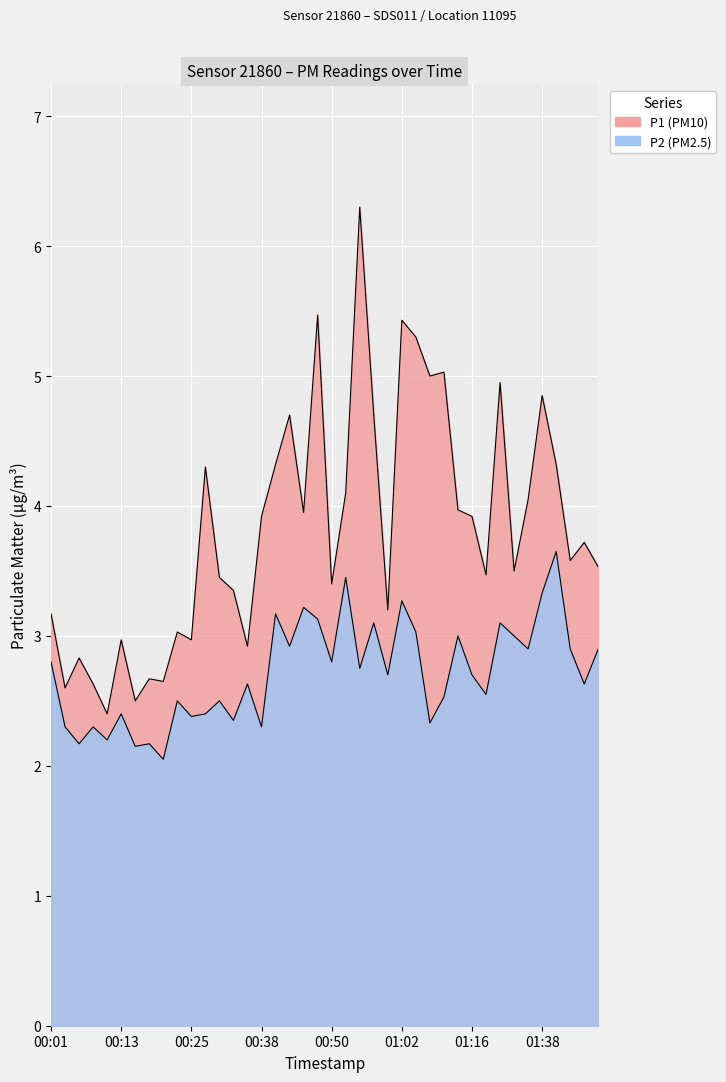

Reading left to right, list all the values displayed in this chart.

P1: 3.2	2.6	2.8	2.6	2.4	3.0	2.5	2.7	2.6	3.0	3.0	4.3	3.5	3.4	2.9	3.9	4.3	4.7	4.0	5.5	3.4	4.1	6.3	4.7	3.2	5.4	5.3	5.0	5.0	4.0	3.9	3.5	5.0	3.5	4.0	4.8	4.3	3.6	3.7	3.5
P2: 2.8	2.3	2.2	2.3	2.2	2.4	2.1	2.2	2.0	2.5	2.4	2.4	2.5	2.4	2.6	2.3	3.2	2.9	3.2	3.1	2.8	3.5	2.8	3.1	2.7	3.3	3.0	2.3	2.5	3.0	2.7	2.5	3.1	3.0	2.9	3.3	3.6	2.9	2.6	2.9